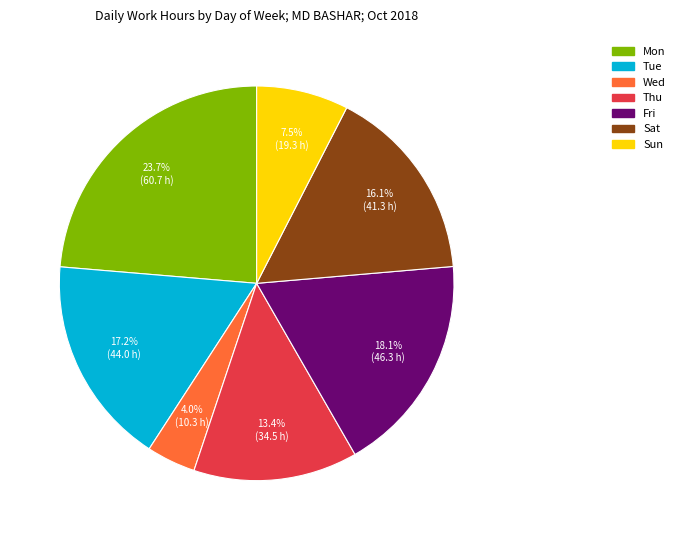

How many slices are in this pie chart?

7